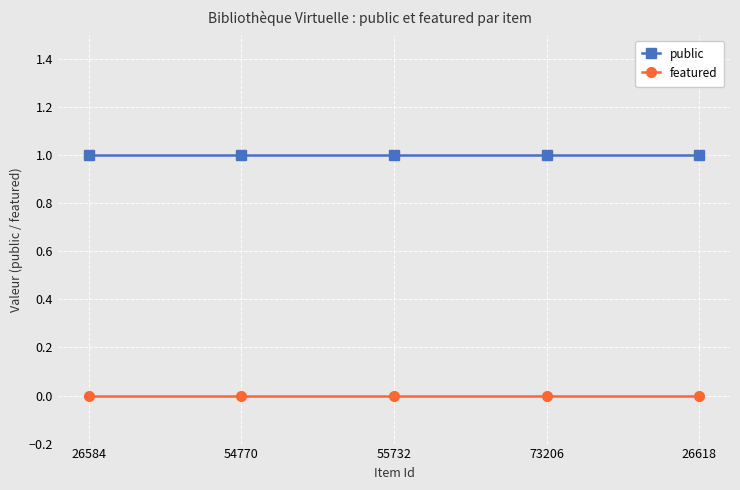

Reading right to left, list all the values displayed in this chart.

public: 1	1	1	1	1
featured: 0	0	0	0	0